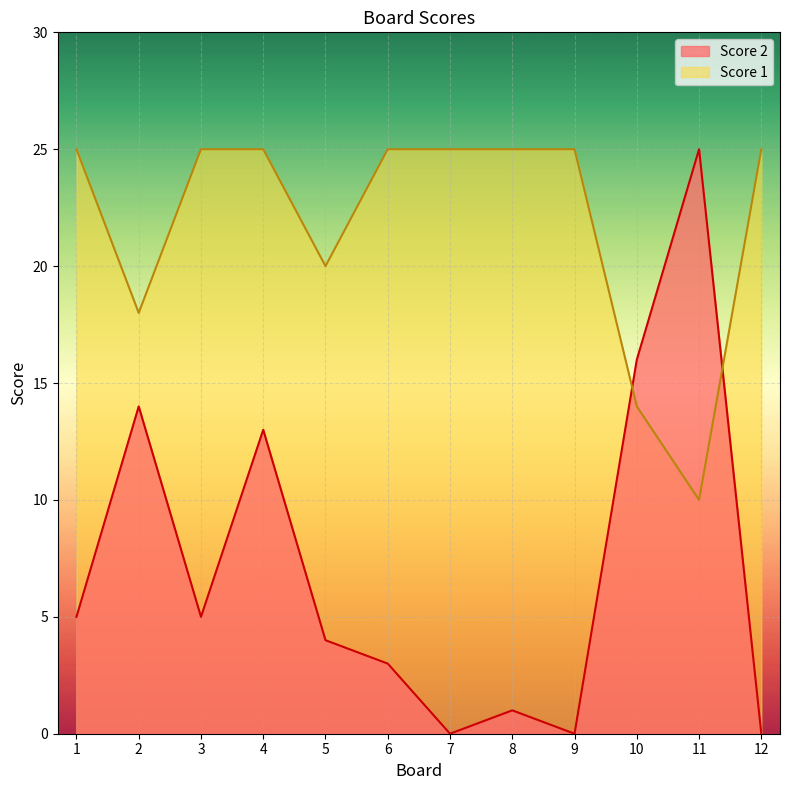

Reading left to right, list all the values displayed in this chart.

Score 2: 5	14	5	13	4	3	0	1	0	16	25	0
Score 1: 25	18	25	25	20	25	25	25	25	14	10	25